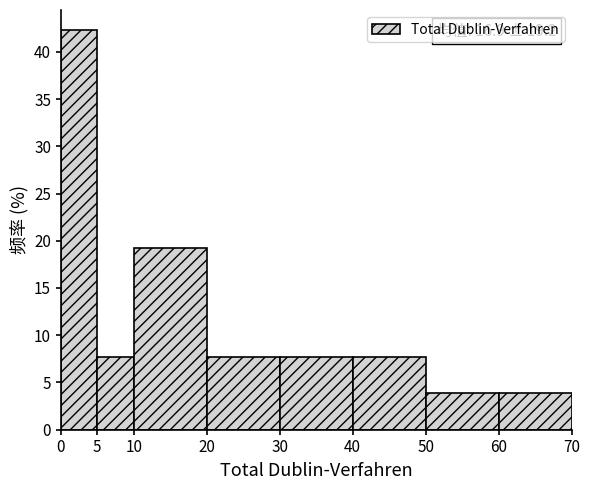

Which range on the x-axis has the tallest bar?

0 to 5